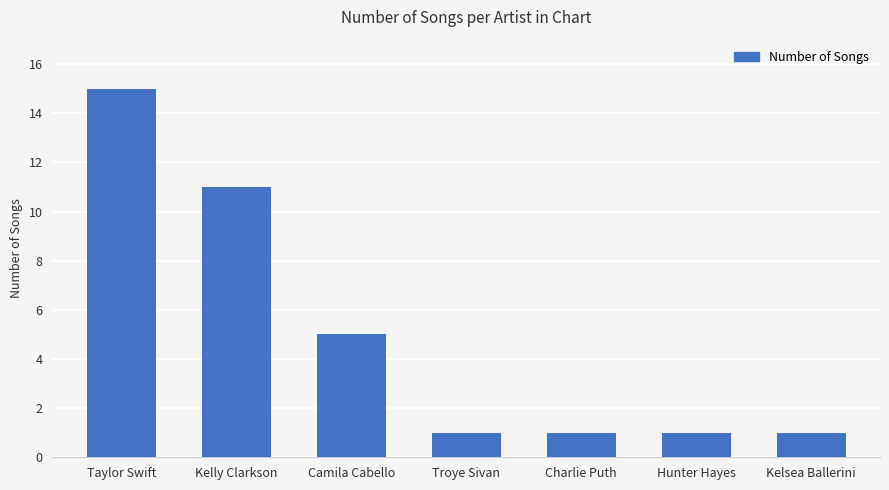

How many categories are shown in the chart?

7